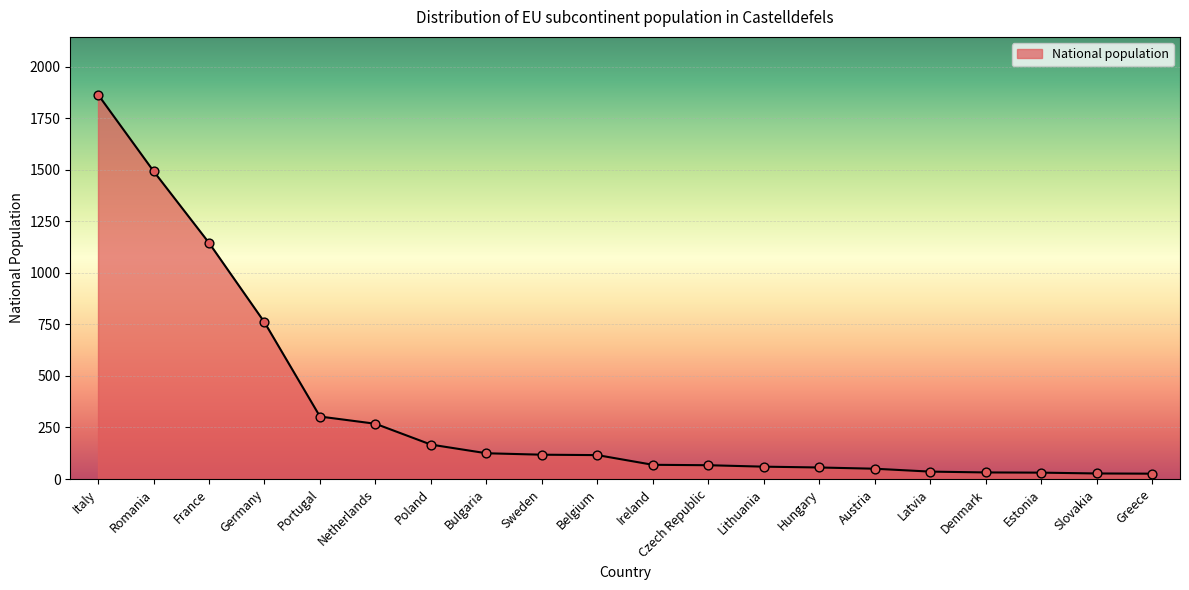

What is the ratio of the value at Portugal to the value at Ireland?

4.4